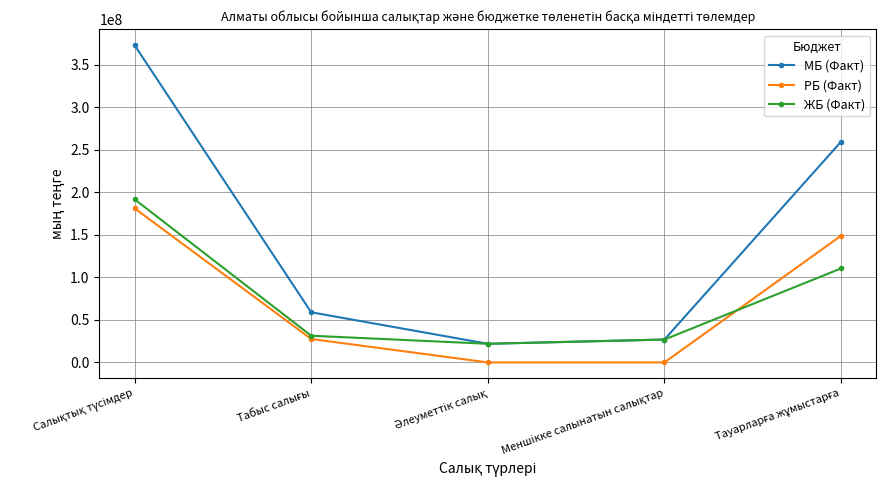

True or false: МБ (Факт) has more than 2 interior local peaks.

False